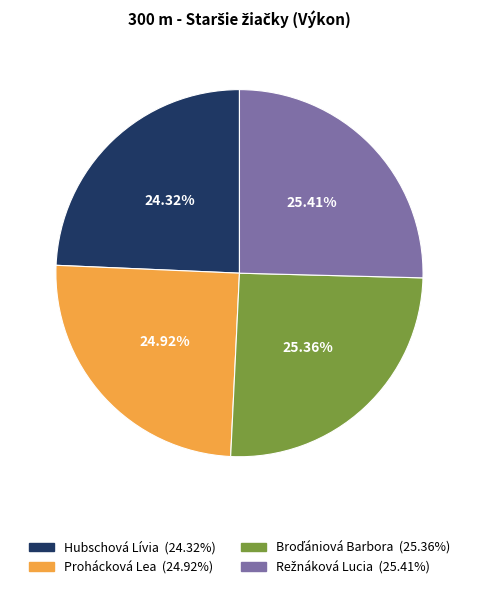

How many slices are in this pie chart?

4